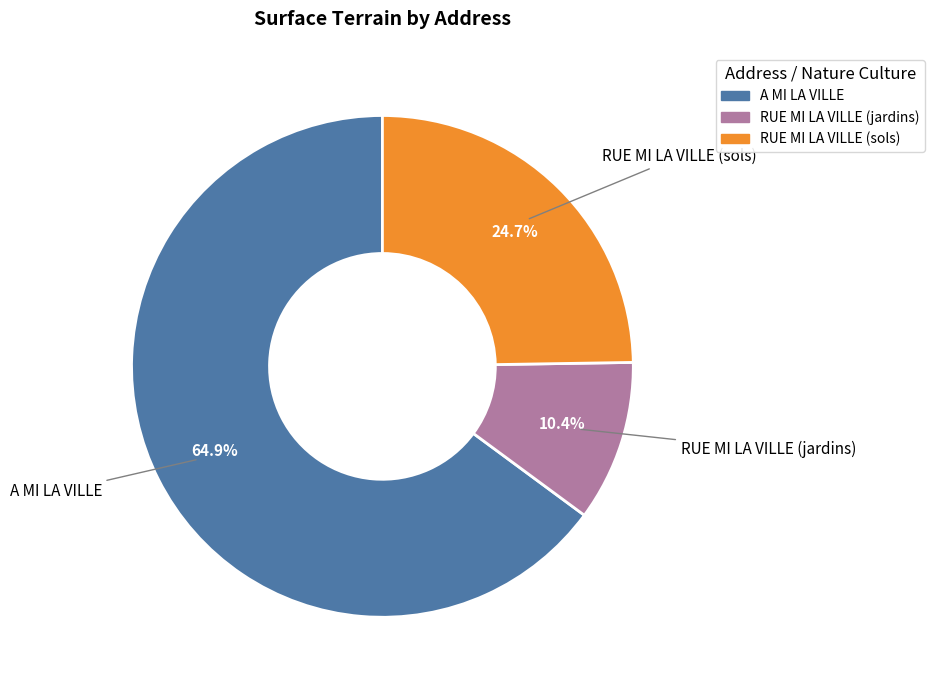

What is the ratio of the value at RUE MI LA VILLE (sols) to the value at RUE MI LA VILLE (jardins)?

2.4